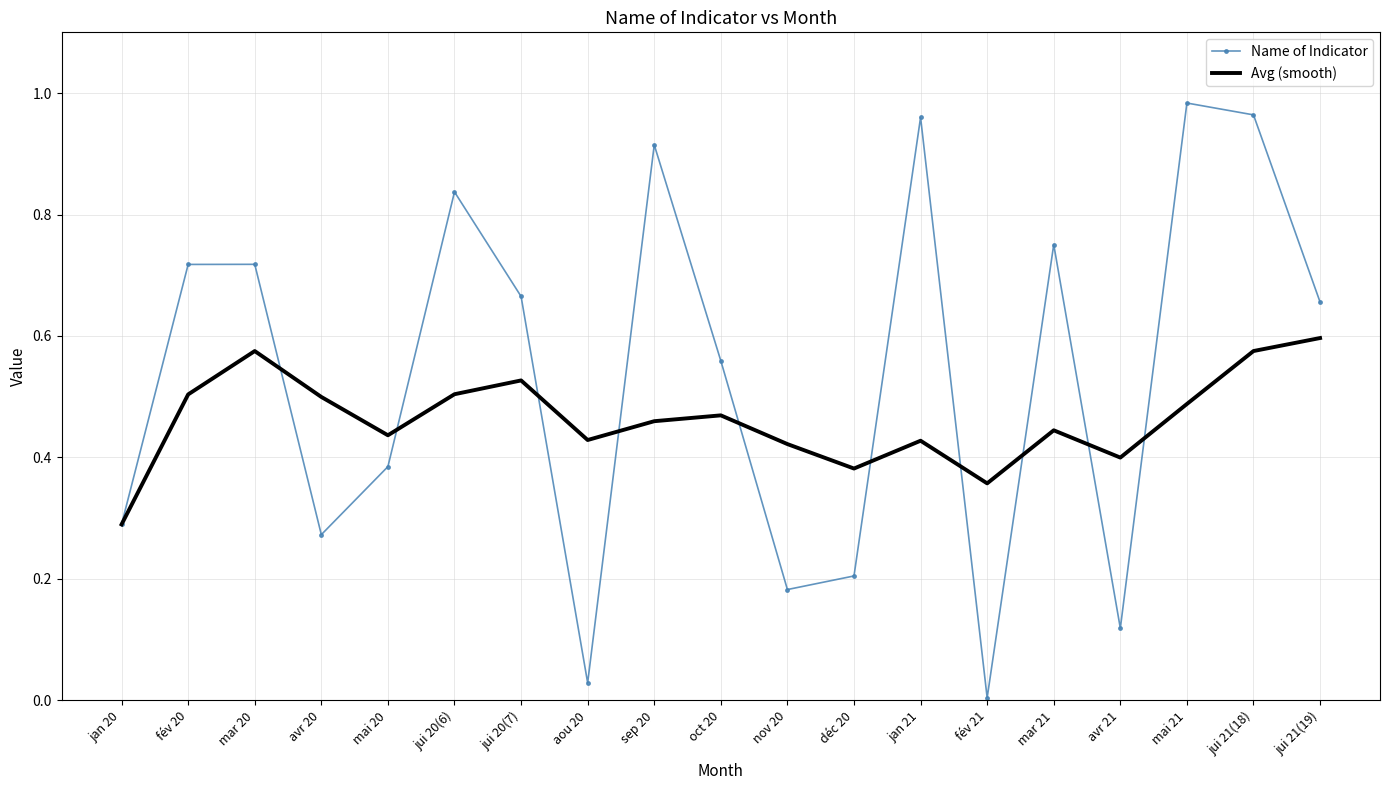

In Avg (smooth), how many points are higher than both neighbors (excluding endpoints)?

5